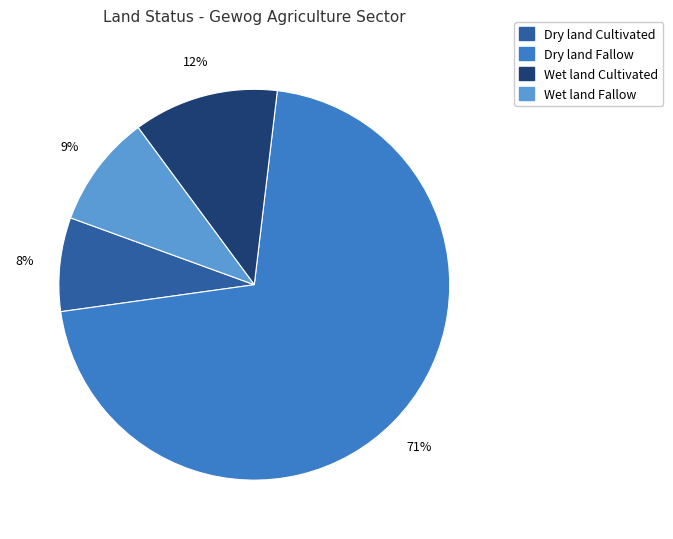

To the nearest percent, what percentage of the pie is Dry land Cultivated?

8%